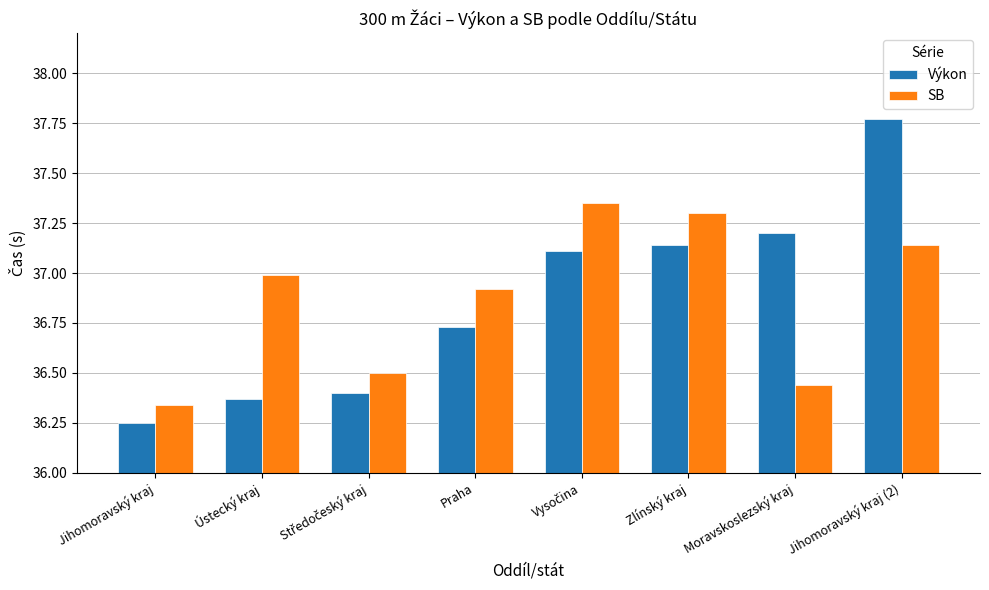

At Jihomoravský kraj, list the series in order from smallest to largest.

Výkon, SB